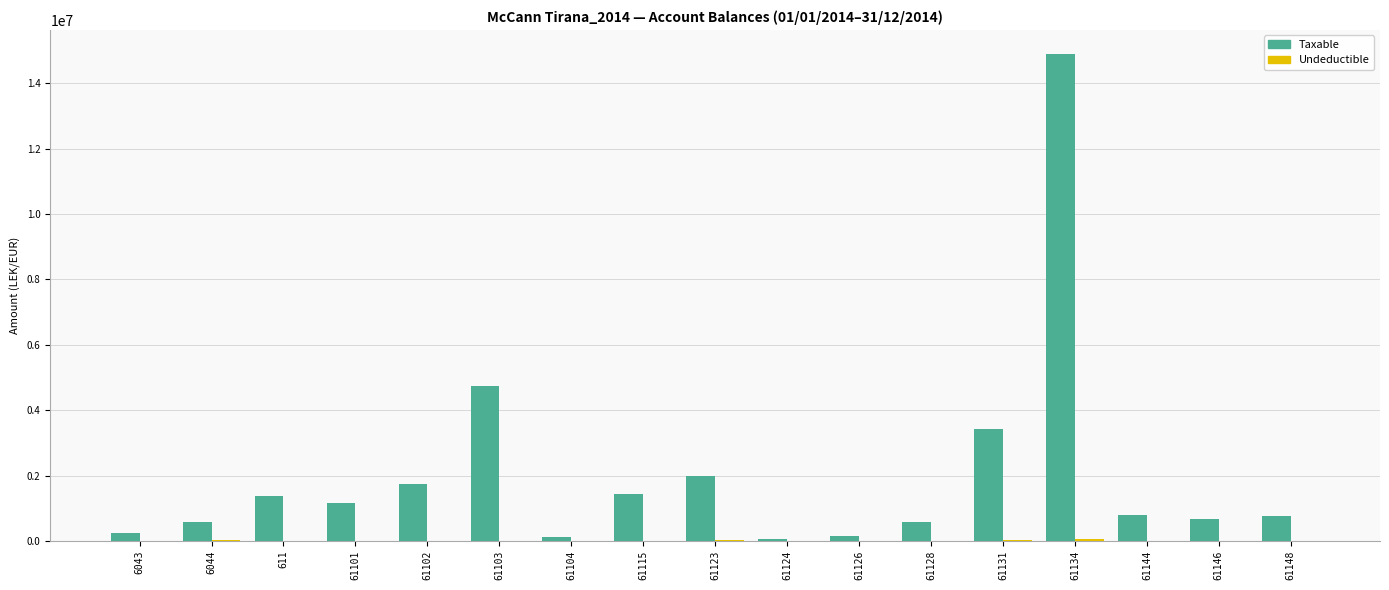

Which series has the largest total across all categories?

Taxable